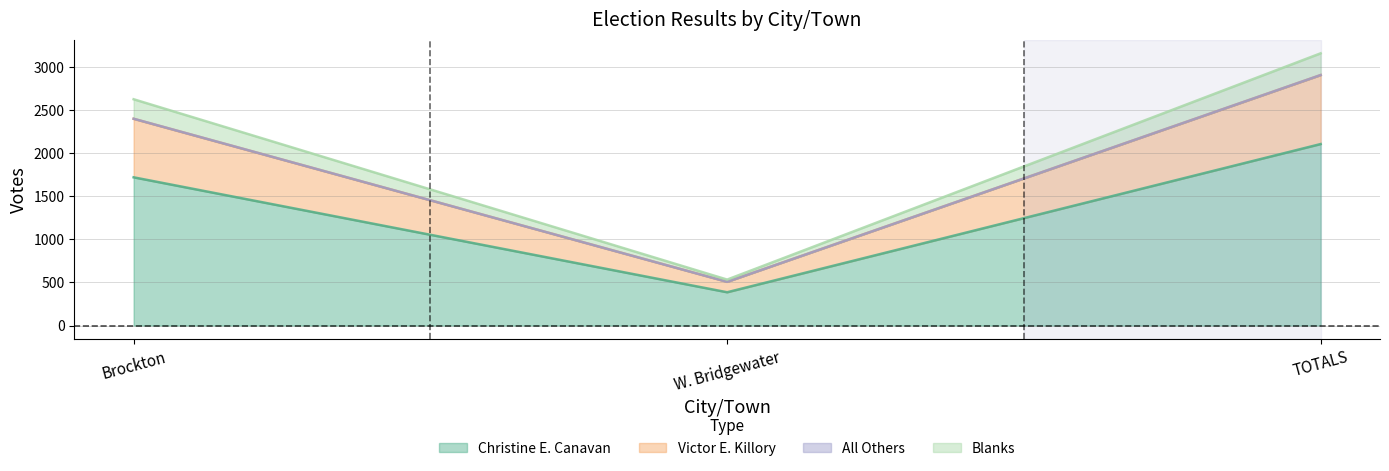

Which category has the highest value in the Christine E. Canavan series?

TOTALS